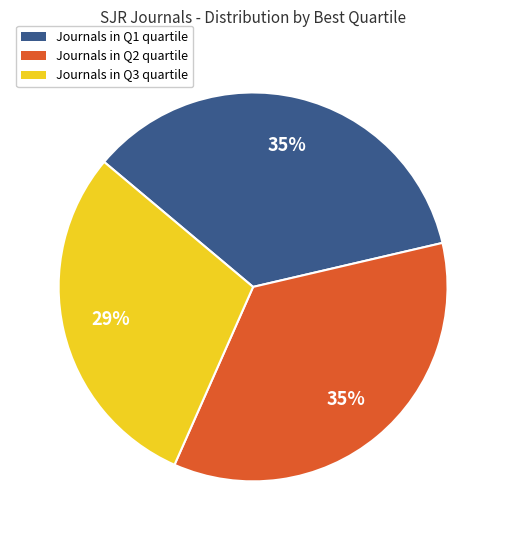

To the nearest percent, what is the difference between the largest and smallest slice percentages?

6%